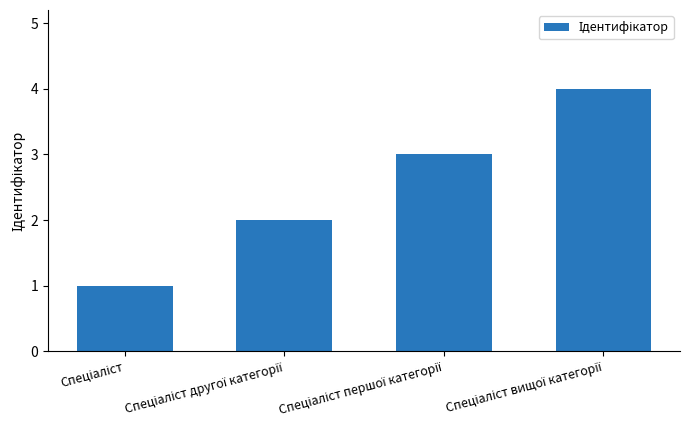

How many series are shown in this chart?

1